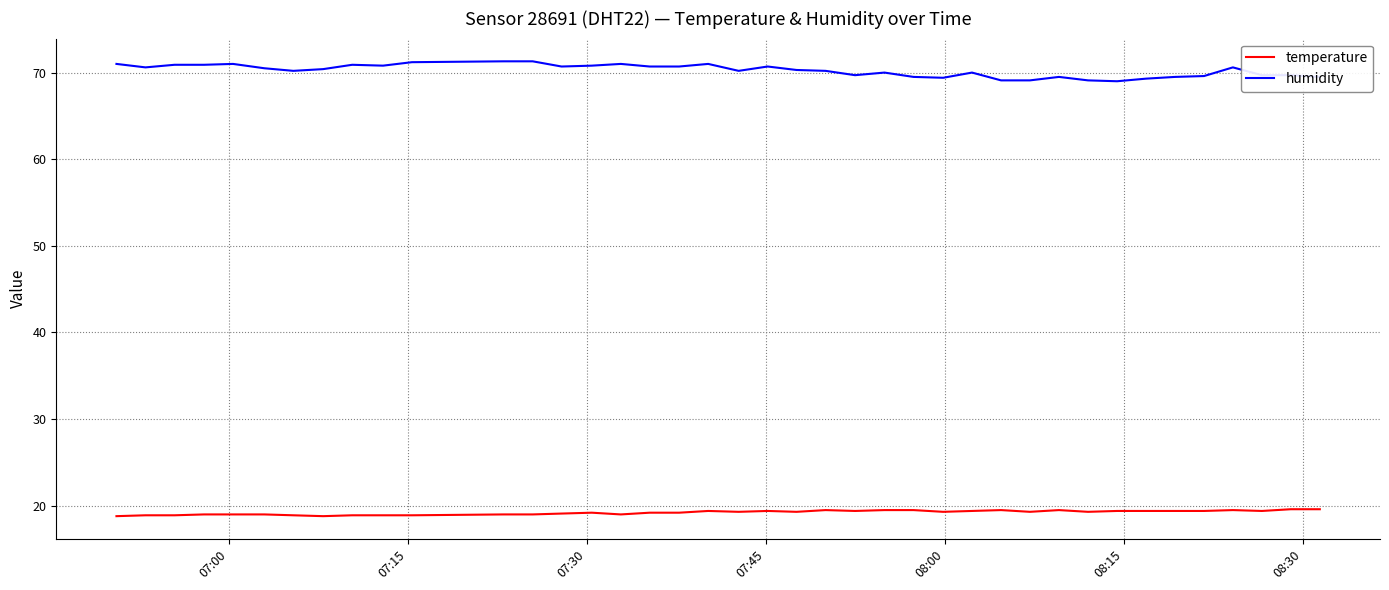

Rank the series by their average value, from highest to lowest.

humidity, temperature